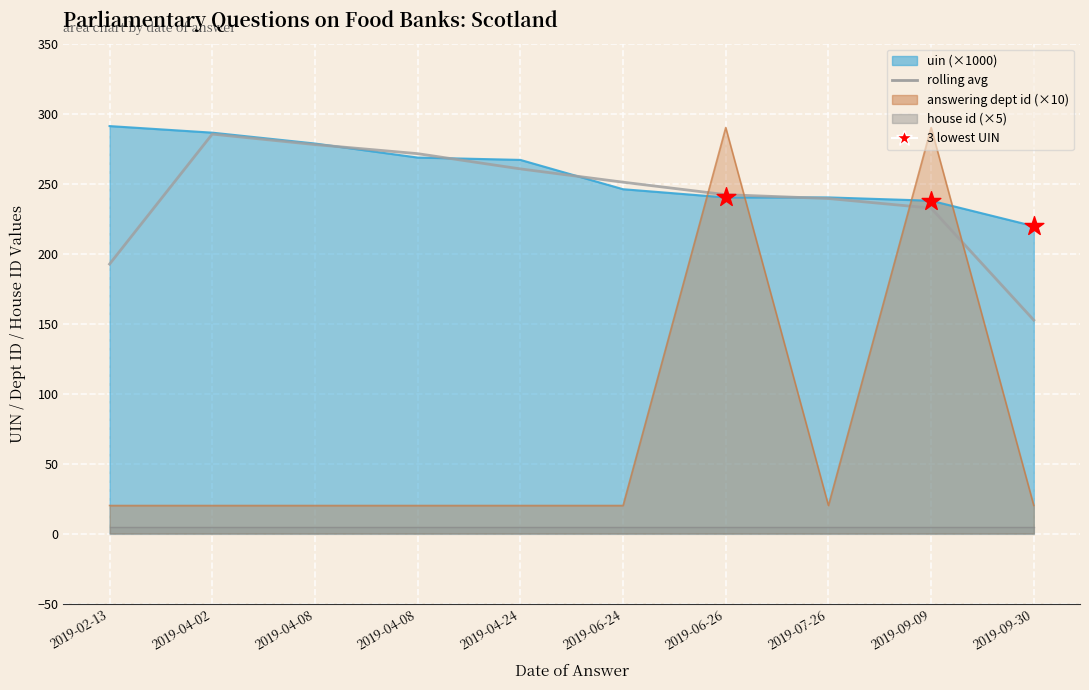

Is the value of answering dept id at 2019-04-24 greater than the value of uin at 2019-09-09?

No